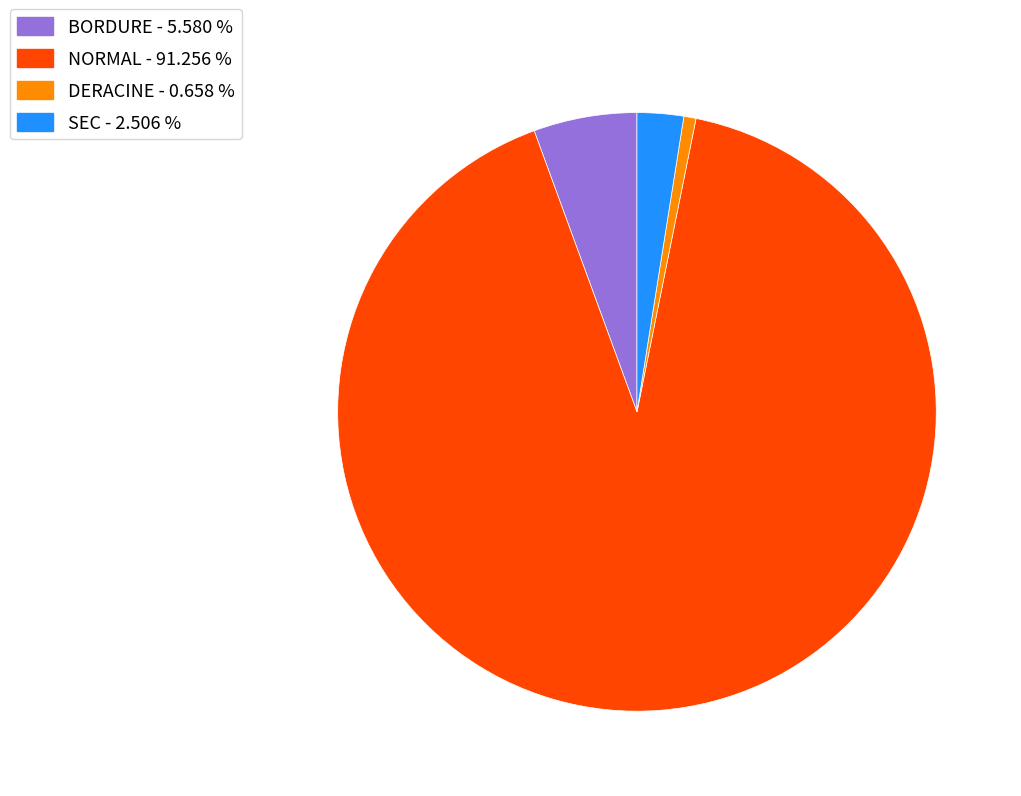

Count the number of slices in the pie.

4